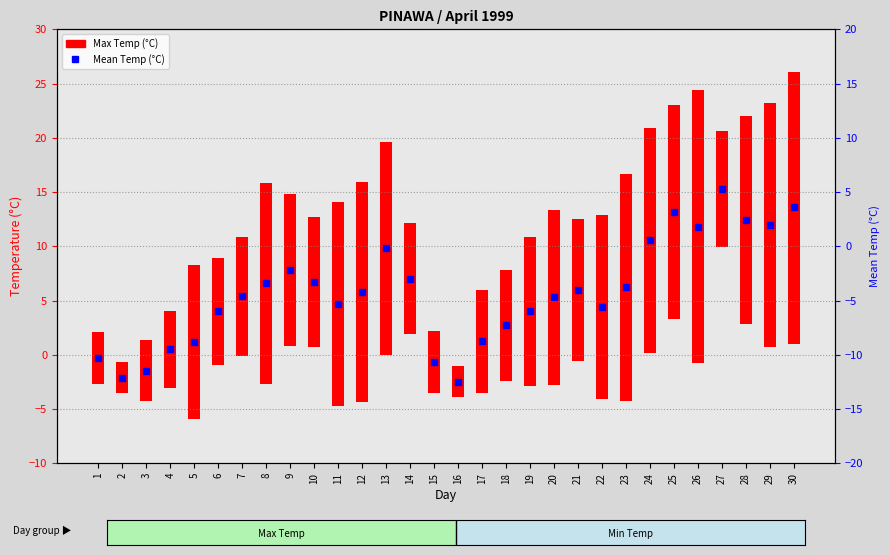

What is the change in value from 11 to 19?

-0.7